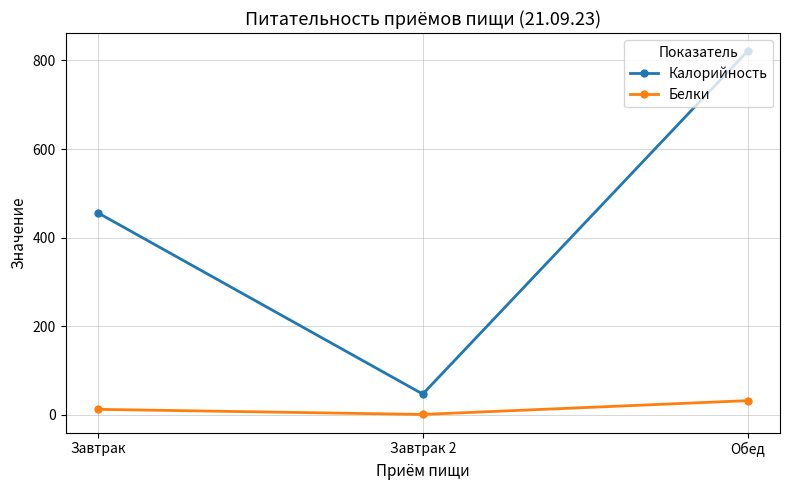

At which category does the chart reach its minimum across all series?

Завтрак 2